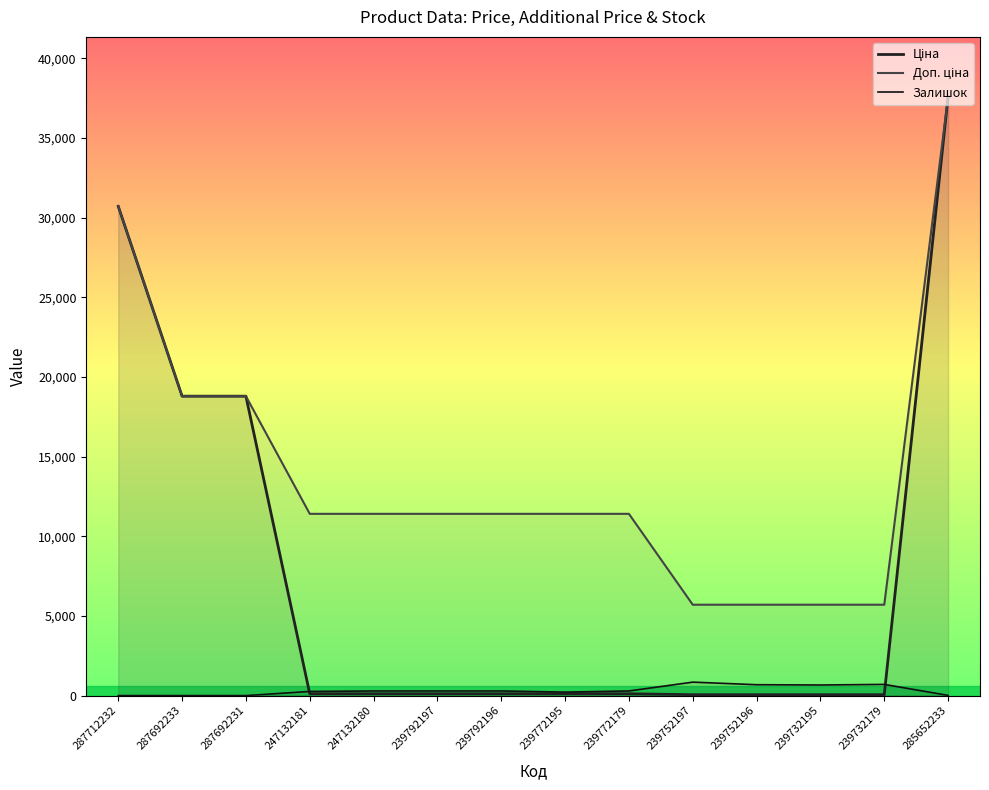

Which category has the lowest value in the Ціна series?

239752197